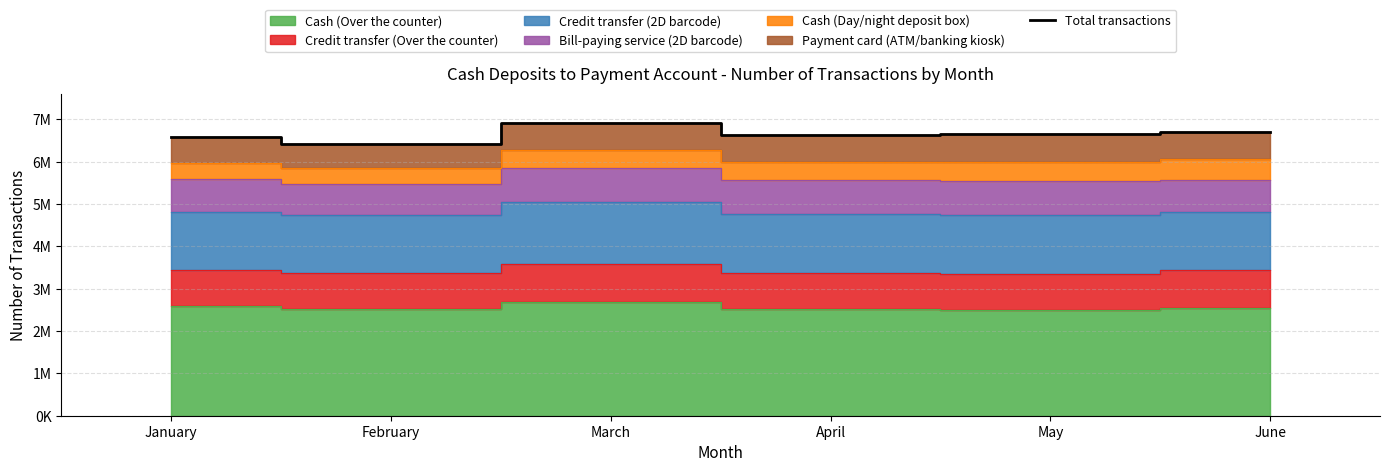

How many values are between 6573808 and 6710964?

4